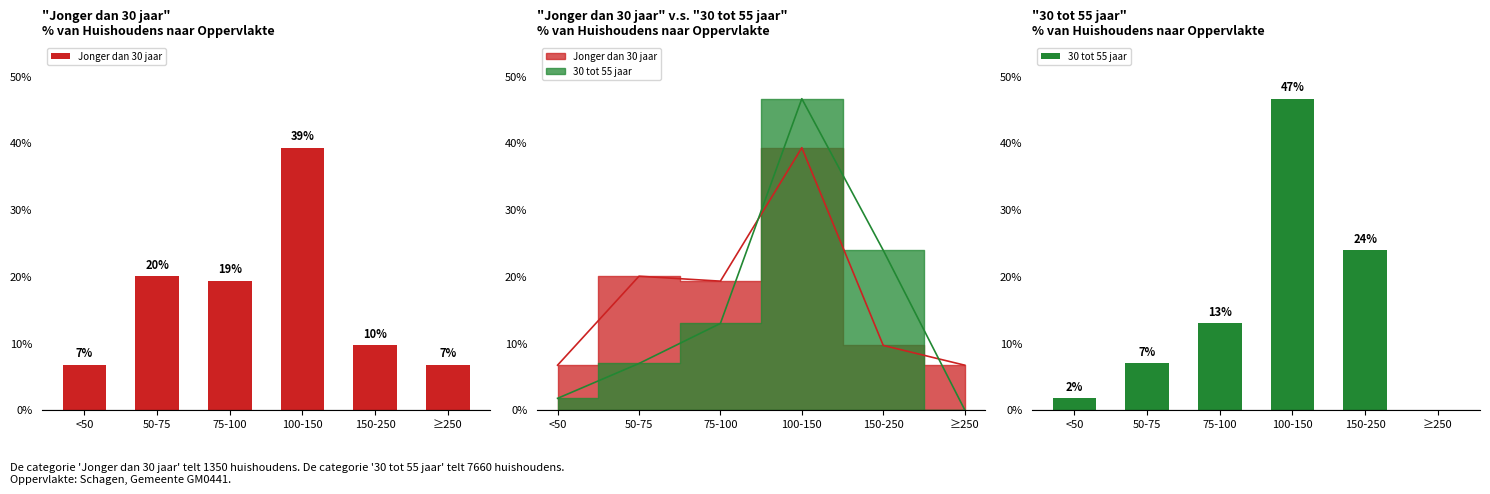

Reading right to left, transcribe all the data shown in this chart.

Jonger dan 30 jaar: ≥250=6.7	150-250=9.6	100-150=39.3	75-100=19.3	50-75=20.0	<50=6.7
30 tot 55 jaar: ≥250=0.0	150-250=23.9	100-150=46.6	75-100=12.9	50-75=6.9	<50=1.7